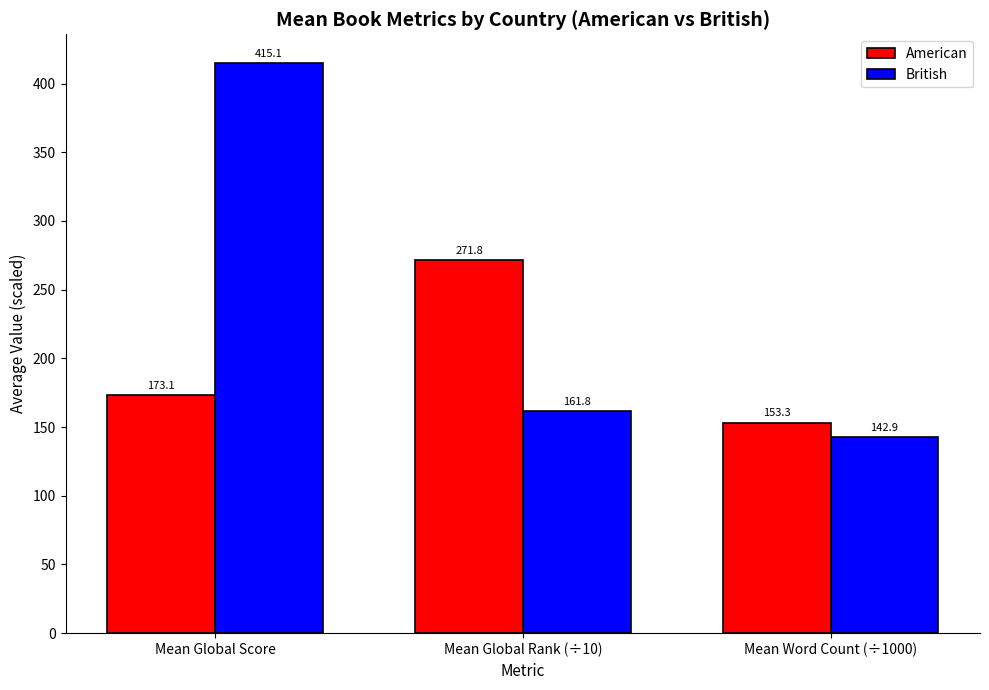

What is the average value of the American series?

199.4